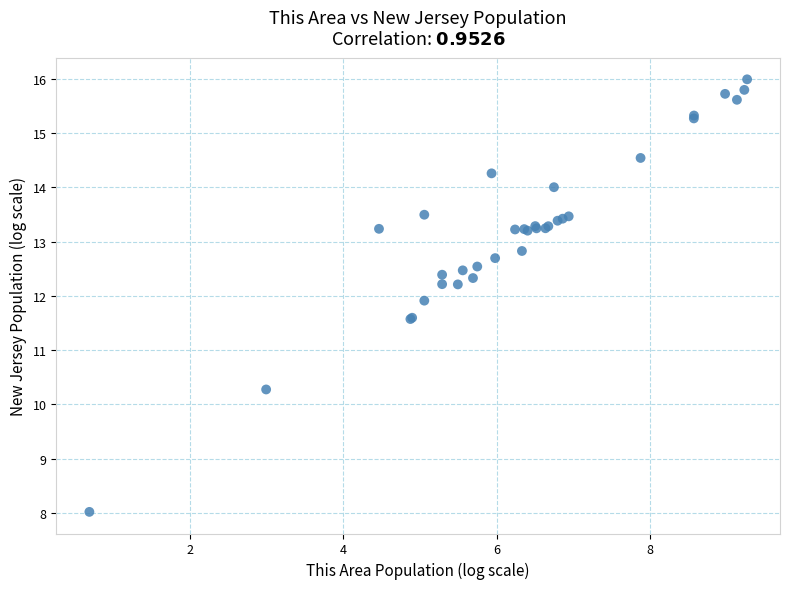

What Y value in the scatter plot is closest to 12?

11.9